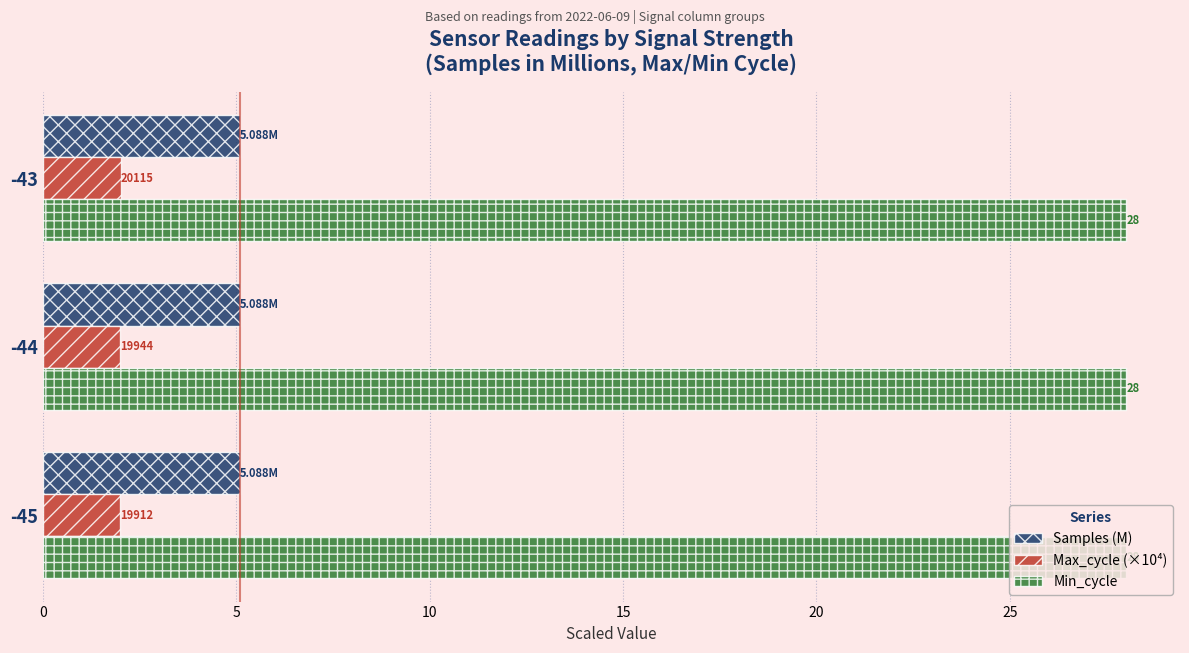

Rank the series at -43 from lowest to highest value.

Max_cycle (×10⁴), Samples (M), Min_cycle